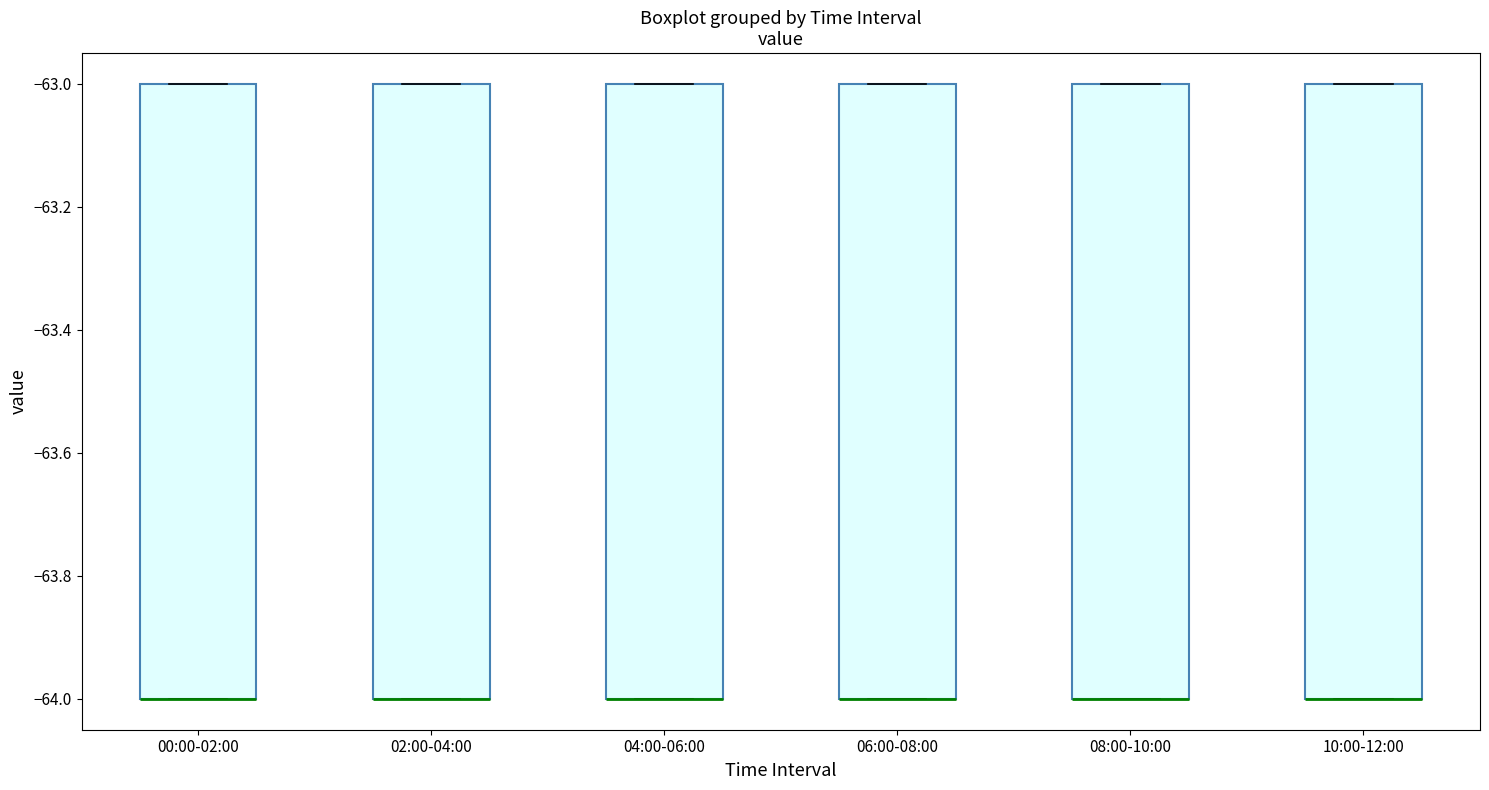

Where is the lower edge of the box for 04:00-06:00 on the y-axis? The values are not printed on the chart, so give them approximately, as read against the axis.

-64